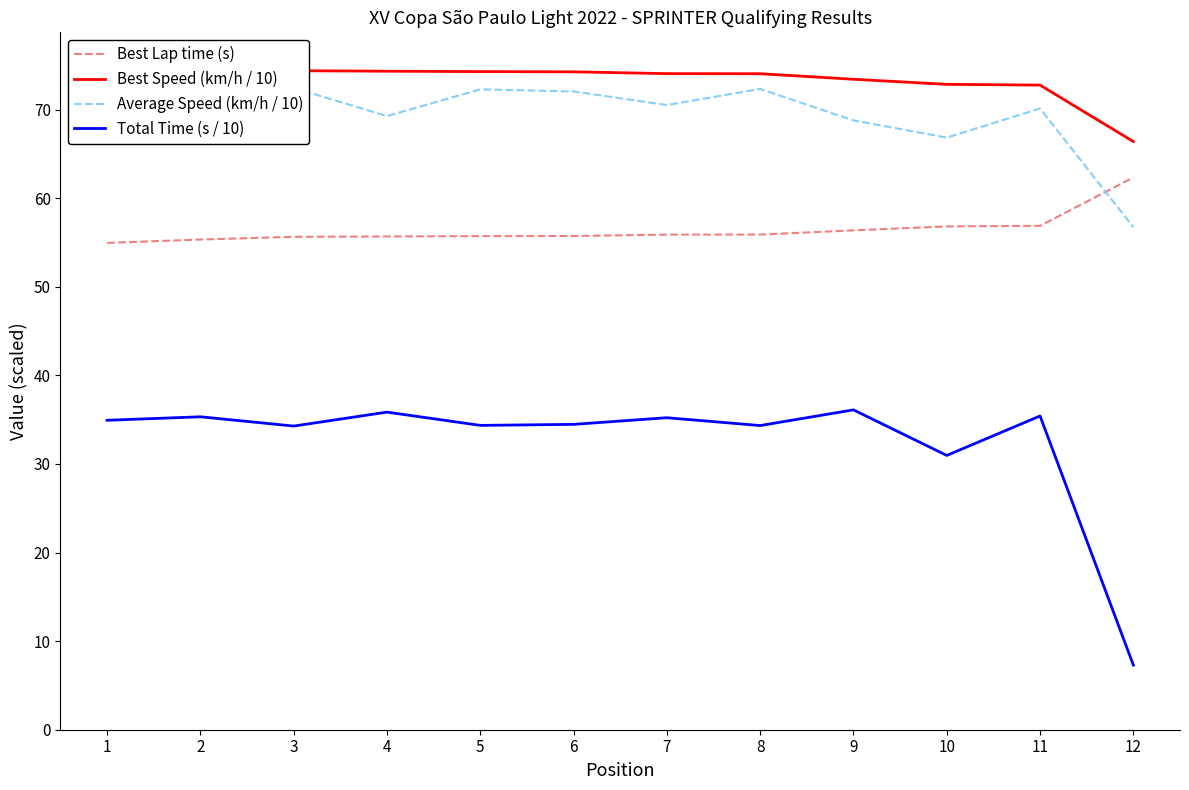

What is the value of the Best Lap time (s) point at the 12th from the left?

62.3